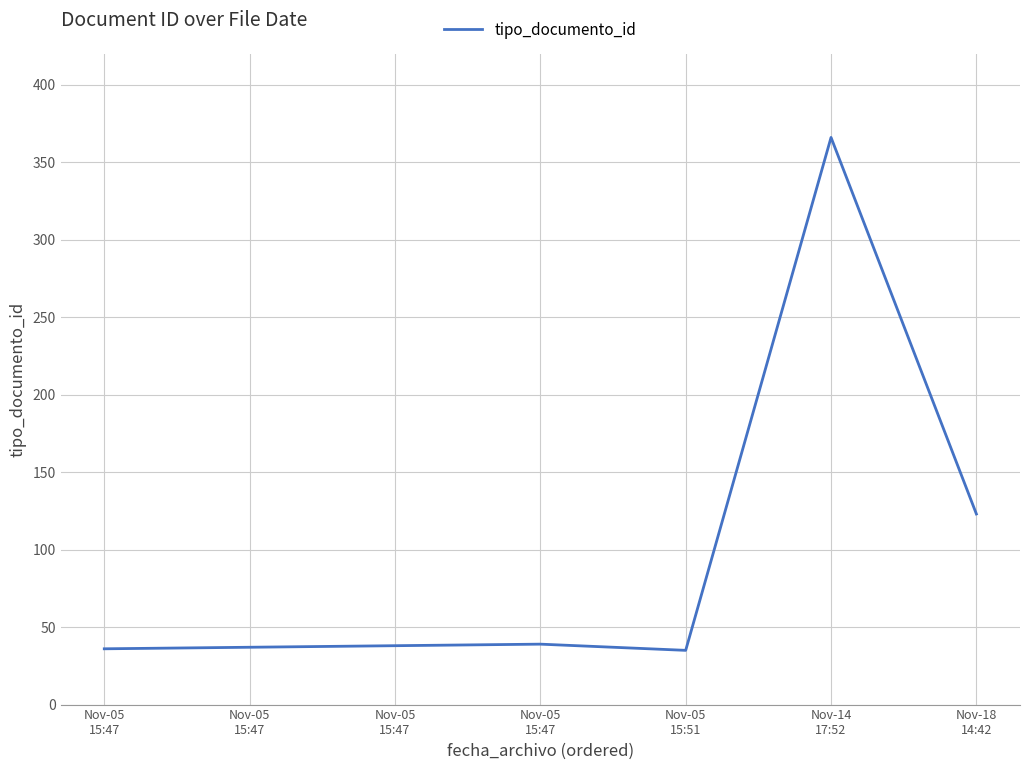

True or false: the data has more than 1 interior local peaks.

True